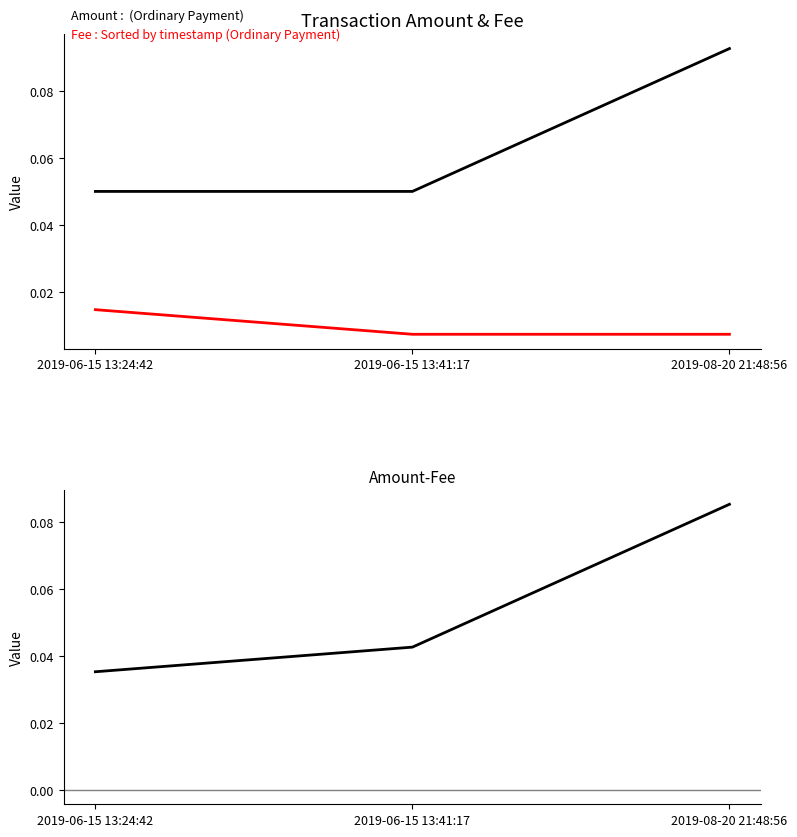

Which series has the largest total across all categories?

Amount